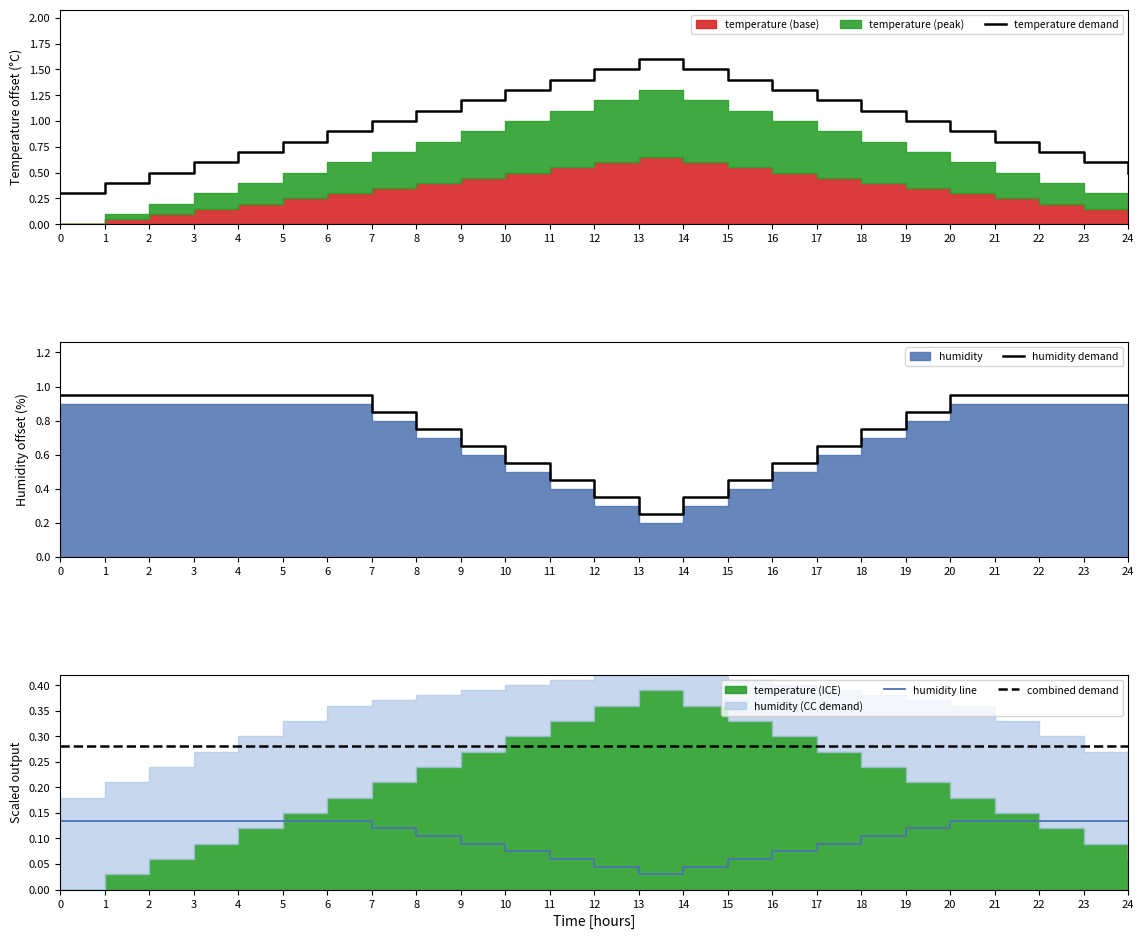

What is the sum of the humidity demand values at 19 and 7?

1.7